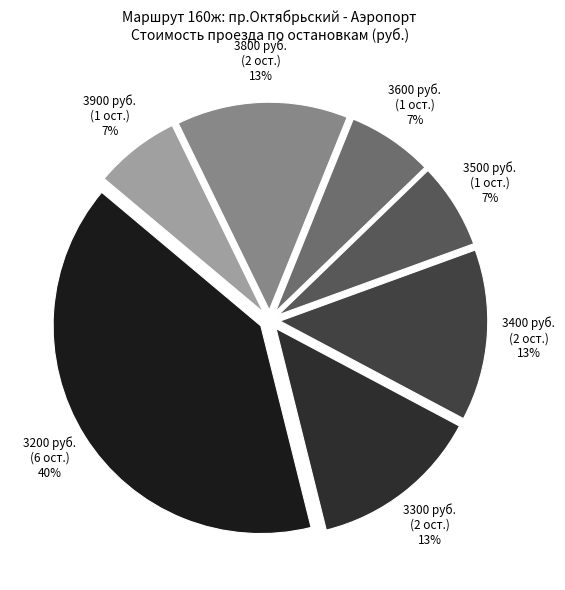

True or false: 3600 руб. (1 ост.) accounts for 12% of the total.

False